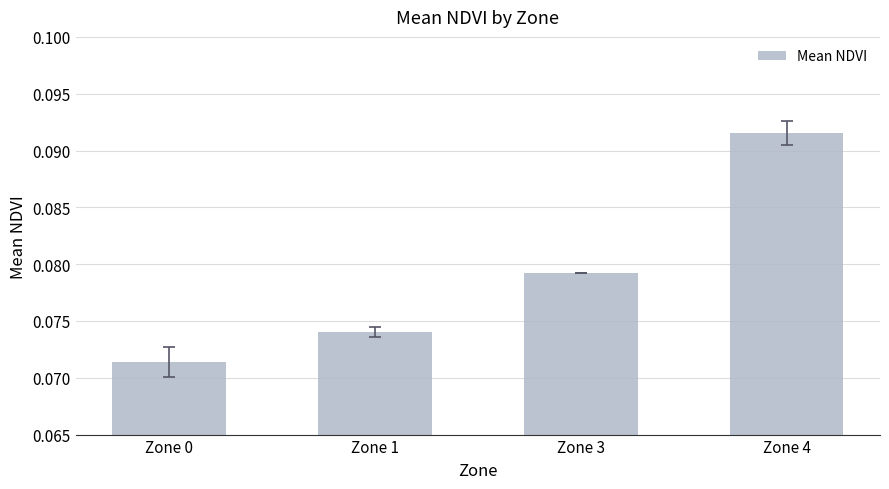

Count the number of categories in the chart.

4